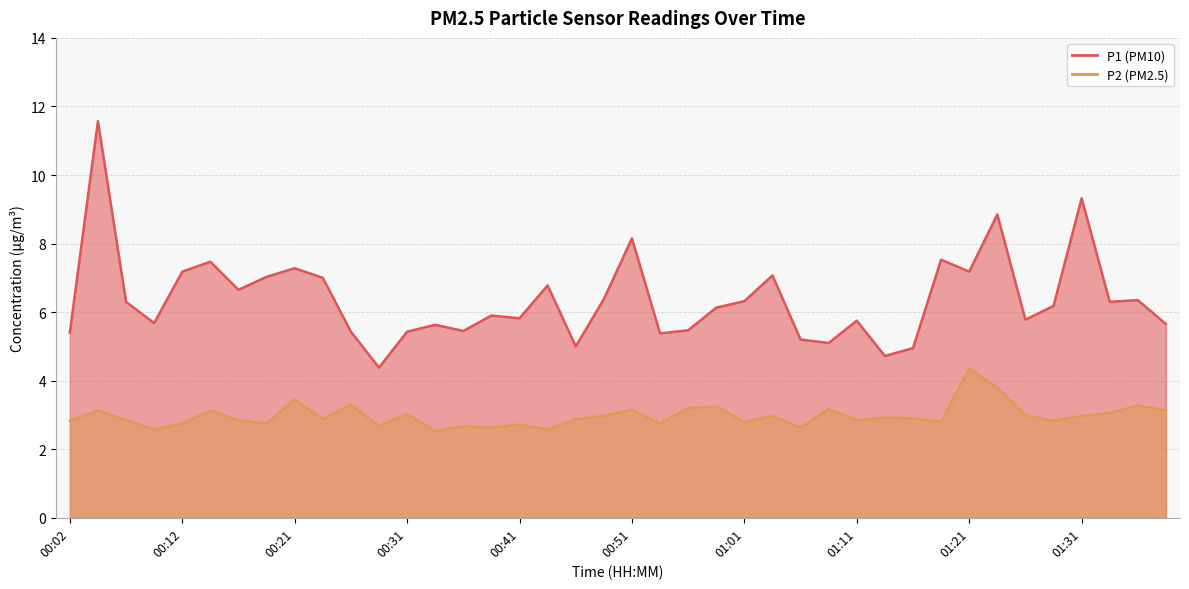

Reading left to right, list all the values displayed in this chart.

P1: 00:02=5.4	00:04=11.6	00:07=6.3	00:09=5.7	00:12=7.2	00:14=7.5	00:17=6.7	00:19=7.0	00:21=7.3	00:24=7.0	00:26=5.4	00:29=4.4	00:31=5.4	00:34=5.6	00:36=5.5	00:39=5.9	00:41=5.8	00:43=6.8	00:46=5.0	00:48=6.4	00:51=8.2	00:53=5.4	00:56=5.5	00:58=6.1	01:01=6.3	01:03=7.1	01:06=5.2	01:08=5.1	01:11=5.8	01:13=4.7	01:16=5.0	01:18=7.5	01:21=7.2	01:23=8.8	01:26=5.8	01:28=6.2	01:31=9.3	01:33=6.3	01:36=6.3	01:38=5.7
P2: 00:02=2.8	00:04=3.1	00:07=2.9	00:09=2.6	00:12=2.8	00:14=3.1	00:17=2.9	00:19=2.8	00:21=3.5	00:24=2.9	00:26=3.3	00:29=2.7	00:31=3.0	00:34=2.5	00:36=2.7	00:39=2.6	00:41=2.7	00:43=2.6	00:46=2.9	00:48=3.0	00:51=3.1	00:53=2.8	00:56=3.2	00:58=3.2	01:01=2.8	01:03=3.0	01:06=2.6	01:08=3.2	01:11=2.9	01:13=2.9	01:16=2.9	01:18=2.8	01:21=4.3	01:23=3.8	01:26=3.0	01:28=2.8	01:31=3.0	01:33=3.0	01:36=3.3	01:38=3.1